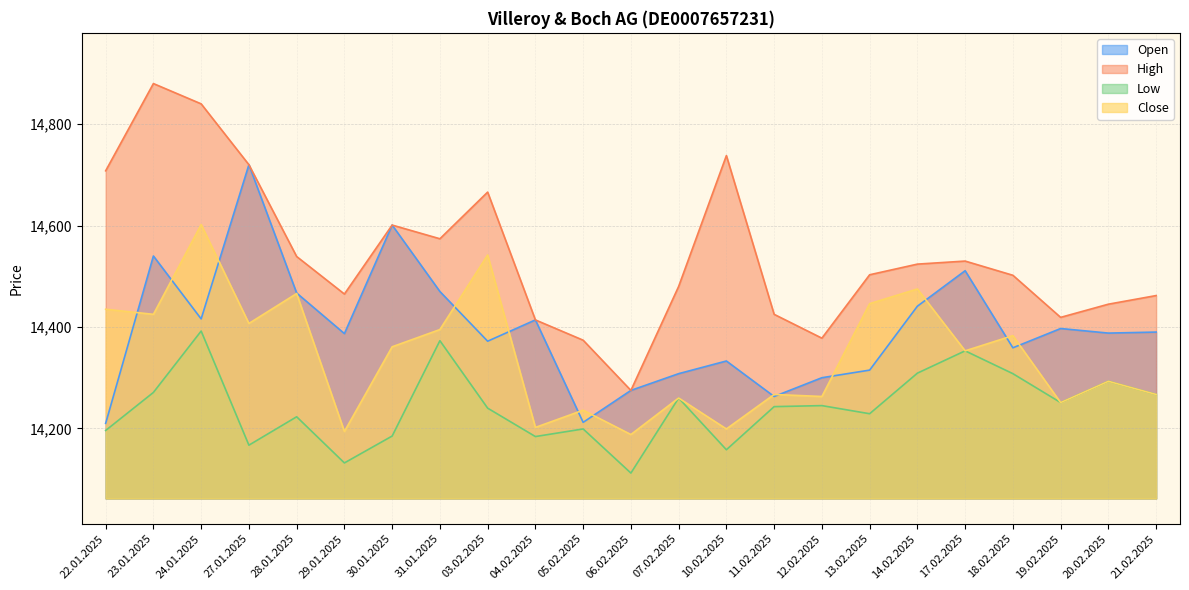

True or false: Close and High cross at least once.

False